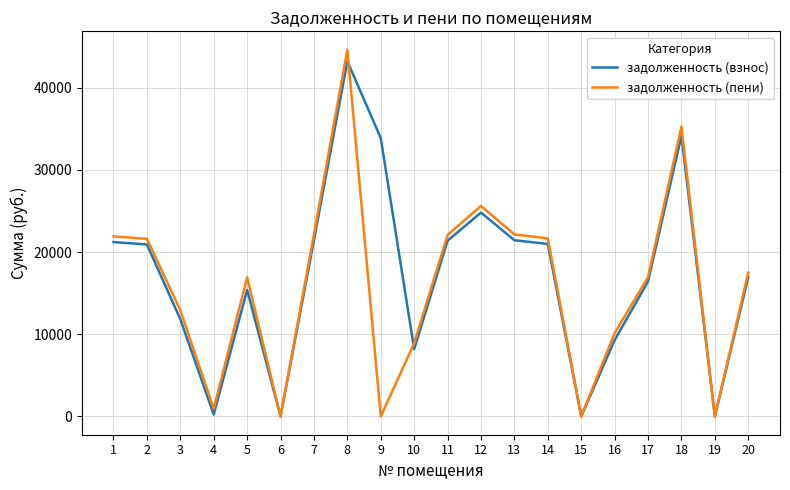

At which category is the sum across all series the highest?

8